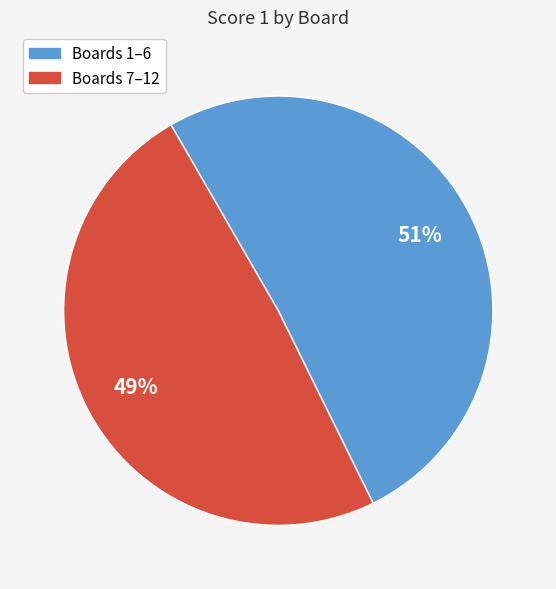

Does any single category account for the majority?

Yes